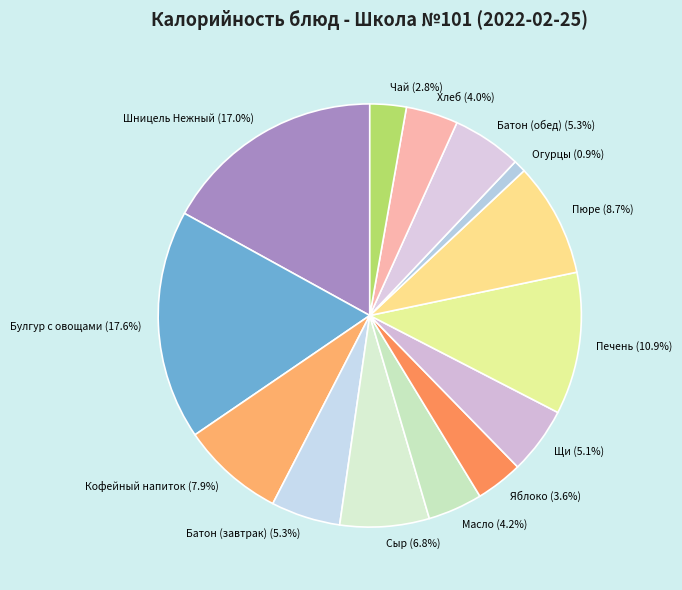

Which has a higher value, Щи (5.1%) or Огурцы (0.9%)?

Щи (5.1%)